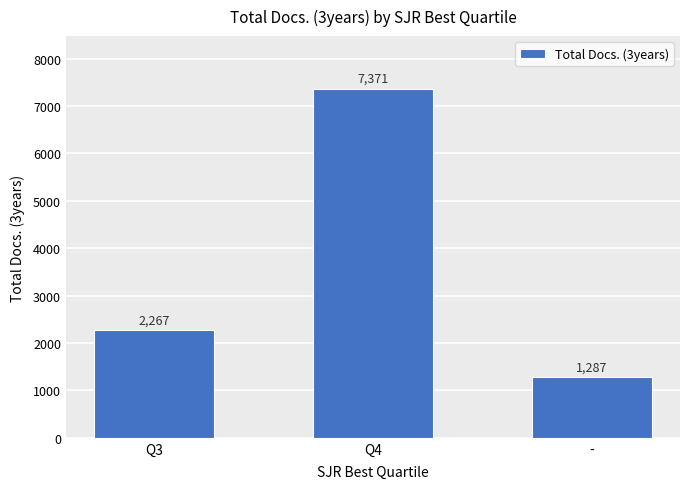

Reading left to right, what are all the values shown in this chart?

2267	7371	1287